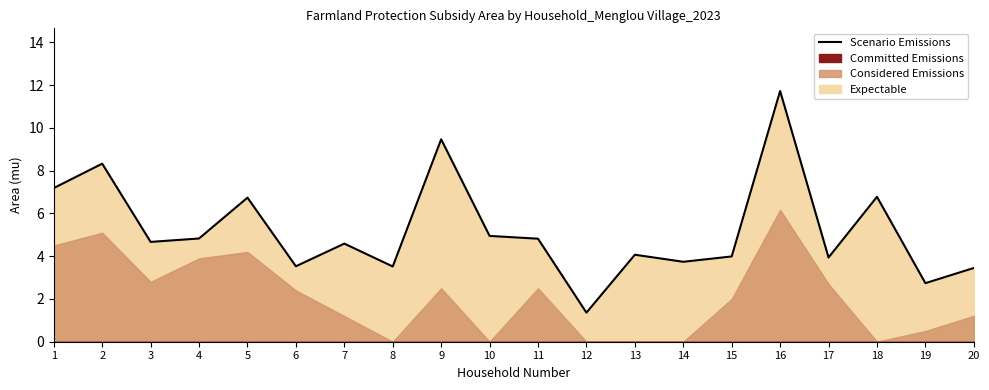

What is the value of the 11th point from the left?

4.8